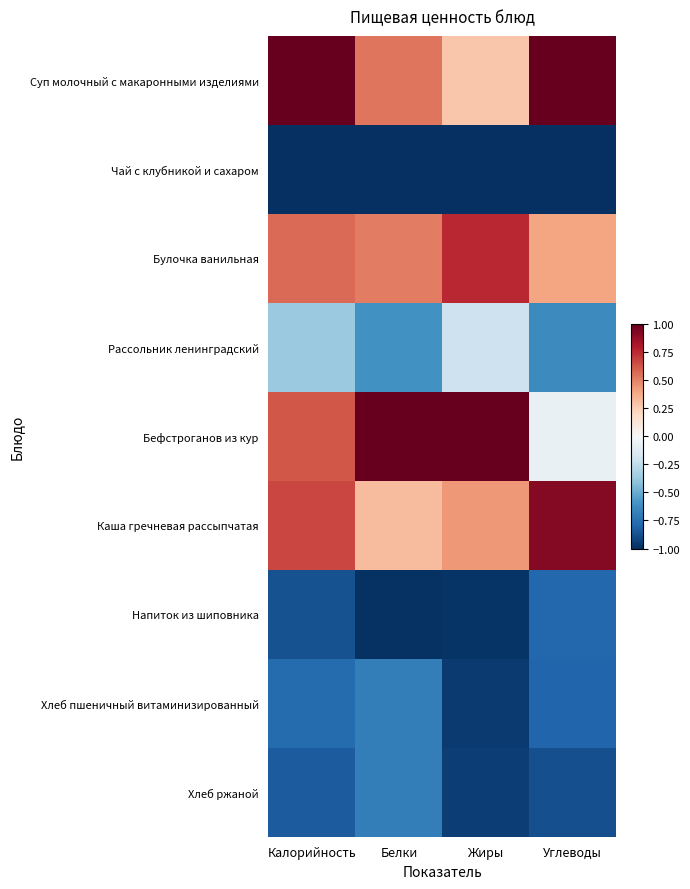

Reading left to right, what are all the values shown in this chart?

Суп молочный с макаронными изделиями: Калорийность=1.0	Белки=0.5	Жиры=0.3	Углеводы=1.0
Чай с клубникой и сахаром: Калорийность=-1.0	Белки=-1.0	Жиры=-1.0	Углеводы=-1.0
Булочка ванильная: Калорийность=0.6	Белки=0.5	Жиры=0.8	Углеводы=0.4
Рассольник ленинградский: Калорийность=-0.4	Белки=-0.6	Жиры=-0.2	Углеводы=-0.6
Бефстроганов из кур: Калорийность=0.6	Белки=1.0	Жиры=1.0	Углеводы=-0.1
Каша гречневая рассыпчатая: Калорийность=0.7	Белки=0.3	Жиры=0.4	Углеводы=0.9
Напиток из шиповника: Калорийность=-0.9	Белки=-1.0	Жиры=-1.0	Углеводы=-0.8
Хлеб пшеничный витаминизированный: Калорийность=-0.8	Белки=-0.7	Жиры=-1.0	Углеводы=-0.8
Хлеб ржаной: Калорийность=-0.8	Белки=-0.7	Жиры=-0.9	Углеводы=-0.9